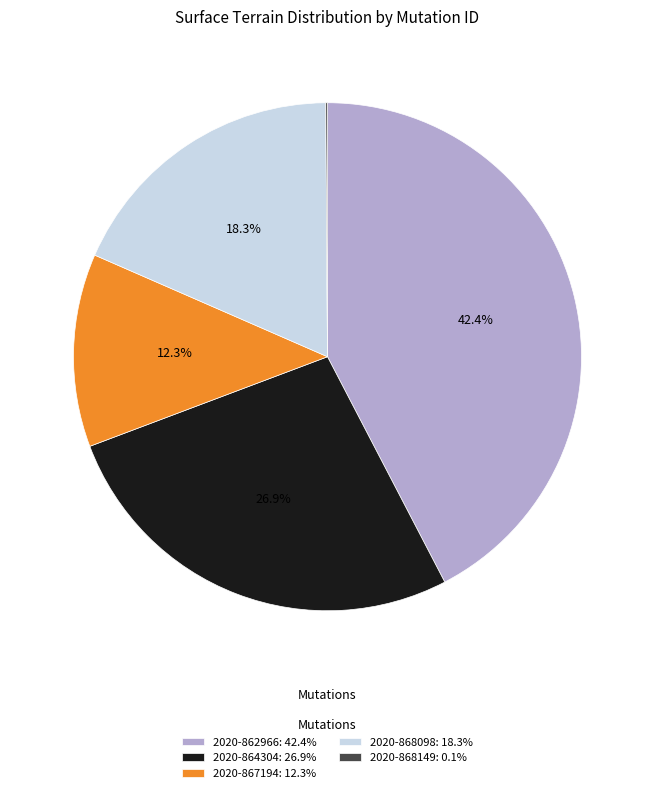

Between 2020-864304: 26.9% and 2020-867194: 12.3%, which is larger?

2020-864304: 26.9%